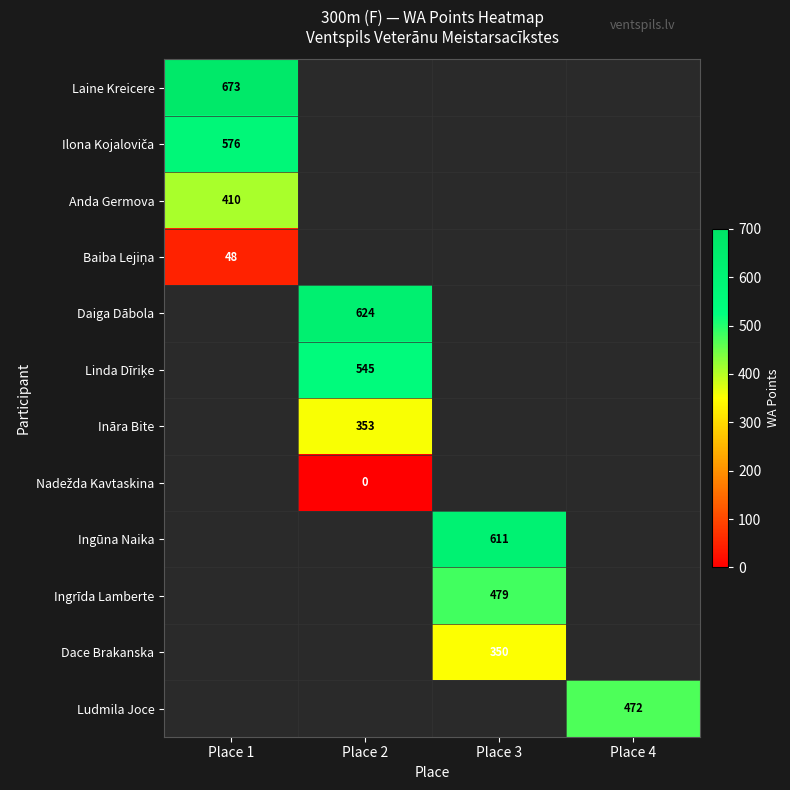

Is it true that Ludmila Joce equals 223 at Place 4?

False